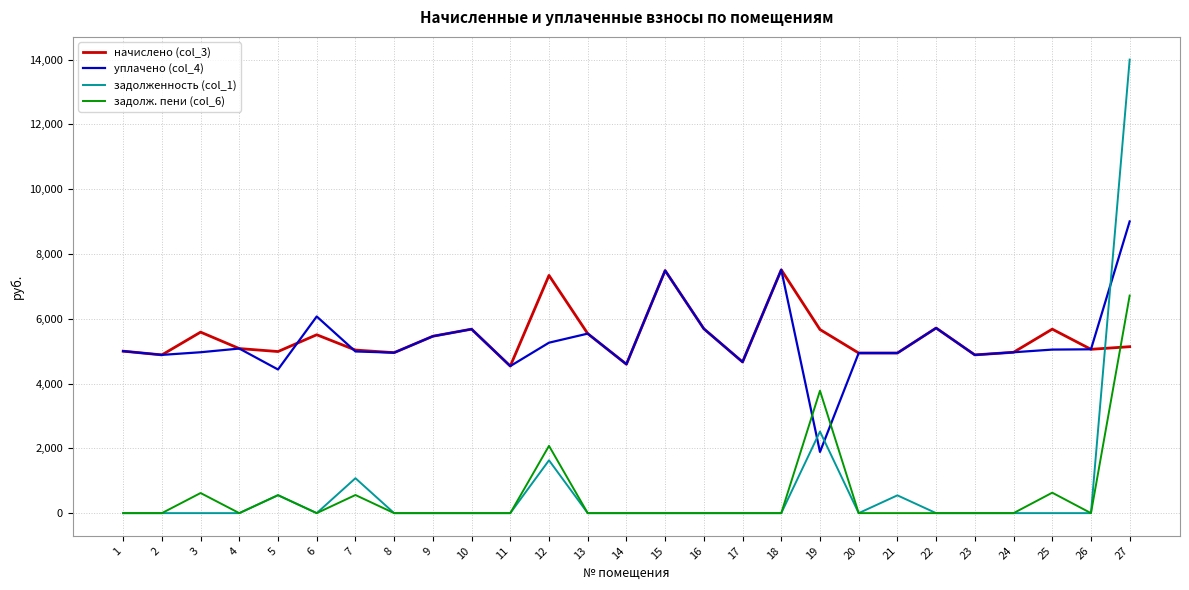

How many times do уплачено (col_4) and задолженность (col_1) cross each other?

3